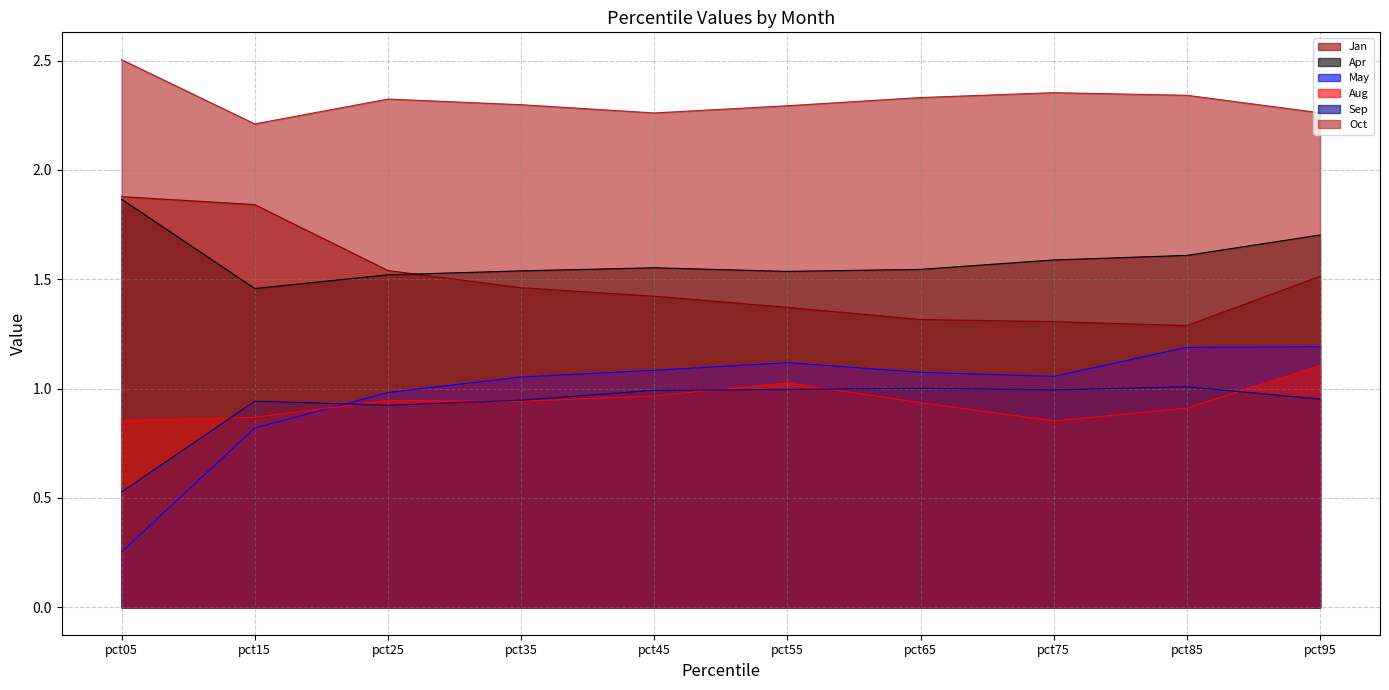

List the labels in order of Jan value, smallest first.

pct85, pct75, pct65, pct55, pct45, pct35, pct95, pct25, pct15, pct05